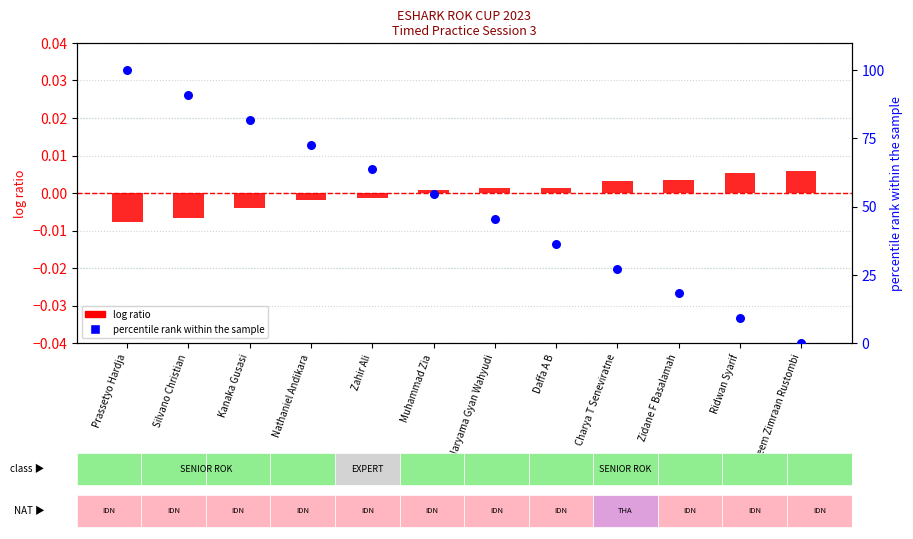

Which series has the widest spread of Y values?

percentile rank within the sample